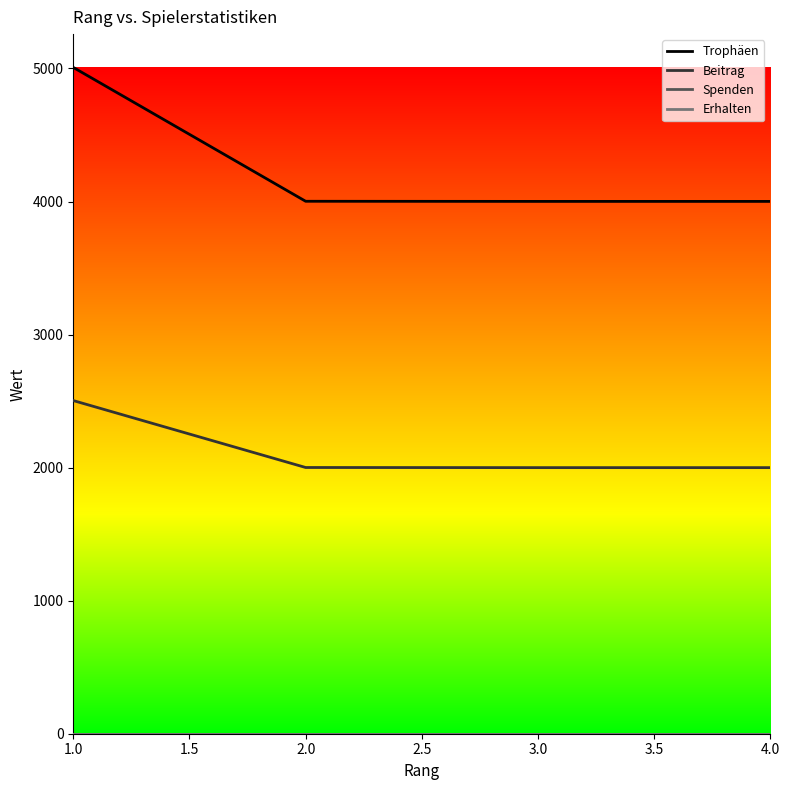

Does the chart display data point markers on the line(s)?

No